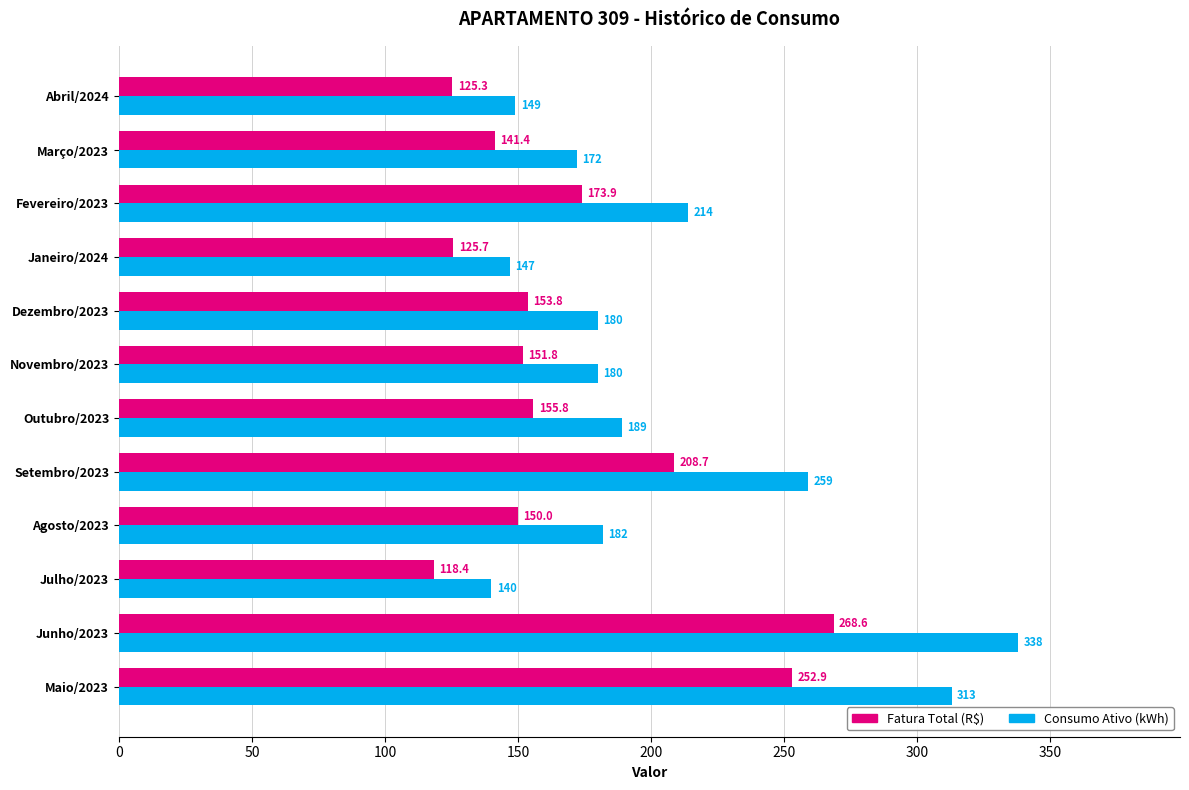

How many values in the Fatura Total (R$) series are below 153?

6